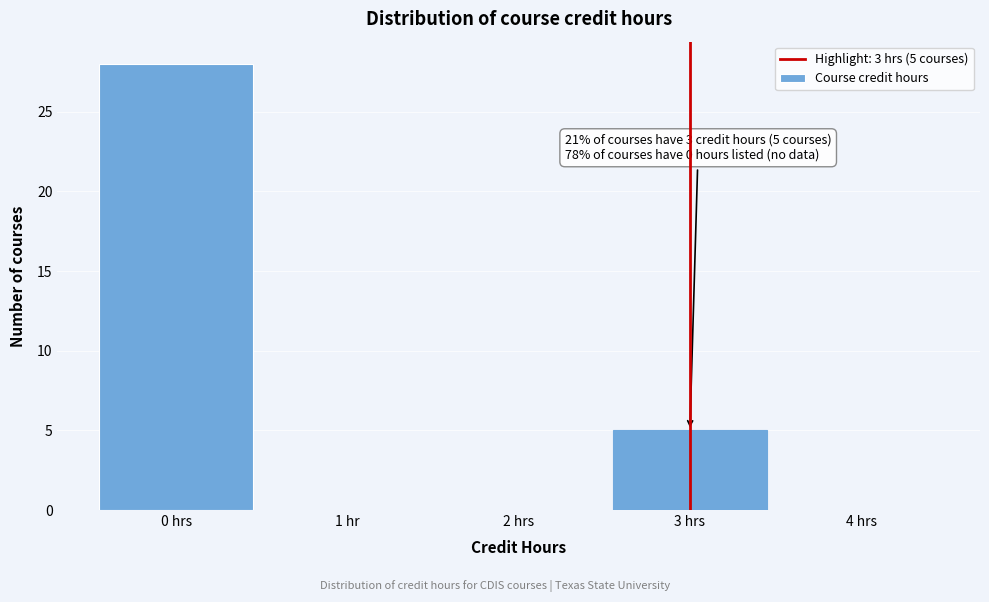

Reading right to left, list all the values displayed in this chart.

4 hrs=0	3 hrs=5	2 hrs=0	1 hr=0	0 hrs=28